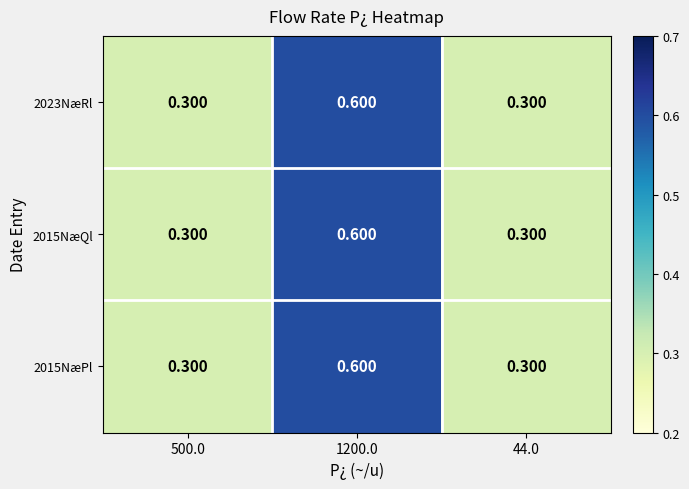

Is the value of 2023NæRl at 1200.0 greater than the value of 2015NæQl at 500.0?

Yes